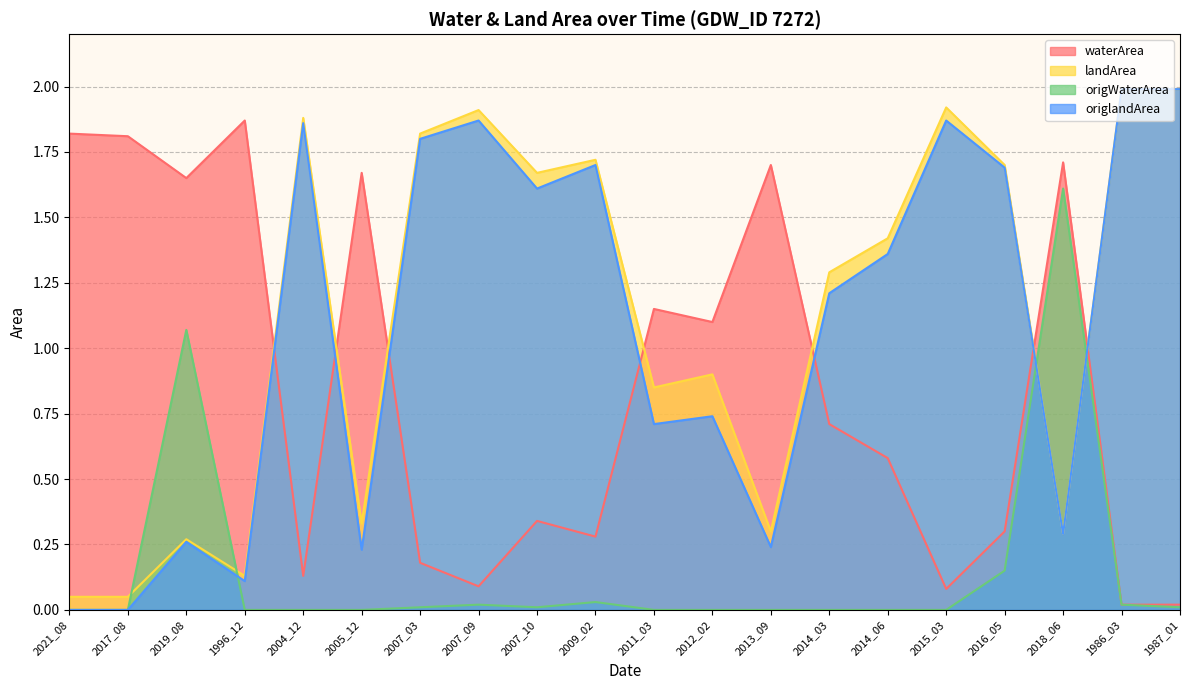

What is the highest value of the landArea series?

2.0